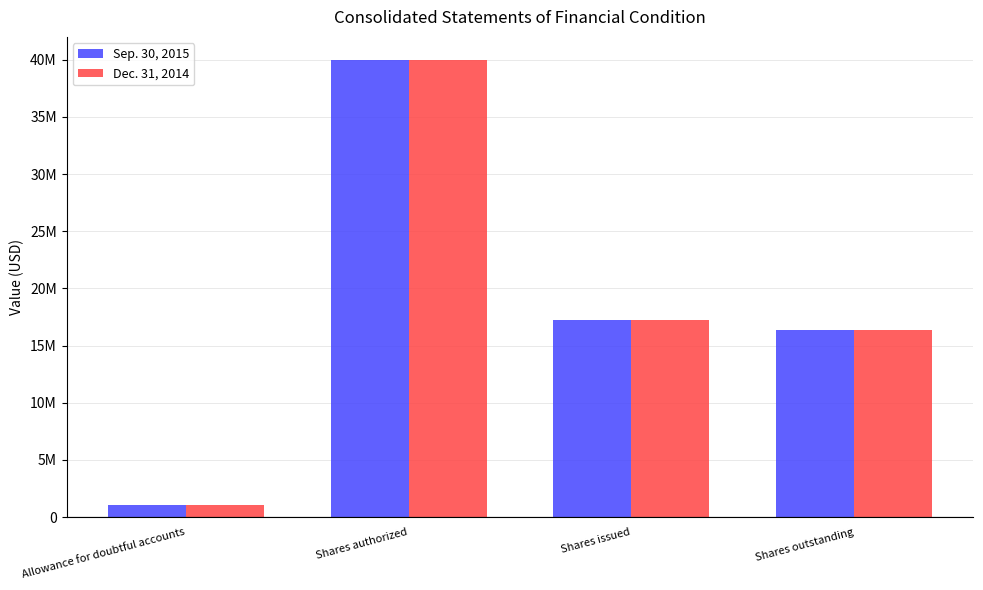

Is it true that Dec. 31, 2014 equals 1050000 at Allowance for doubtful accounts?

True